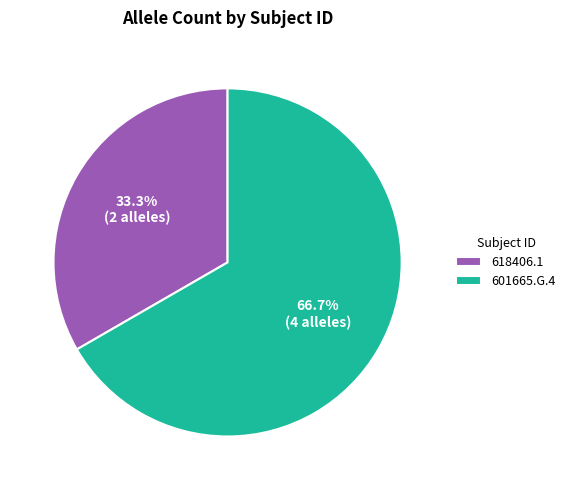

To the nearest percent, what portion does 601665.G.4 represent?

67%